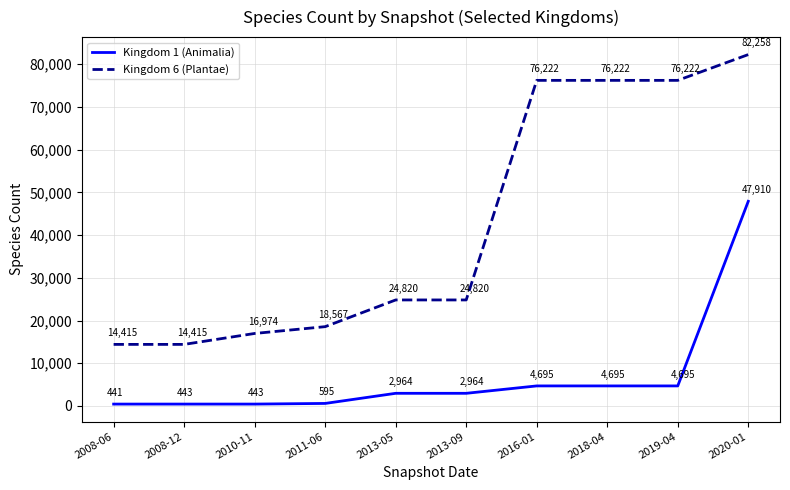

Read the Kingdom 6 (Plantae) value at 2016-01.

76222